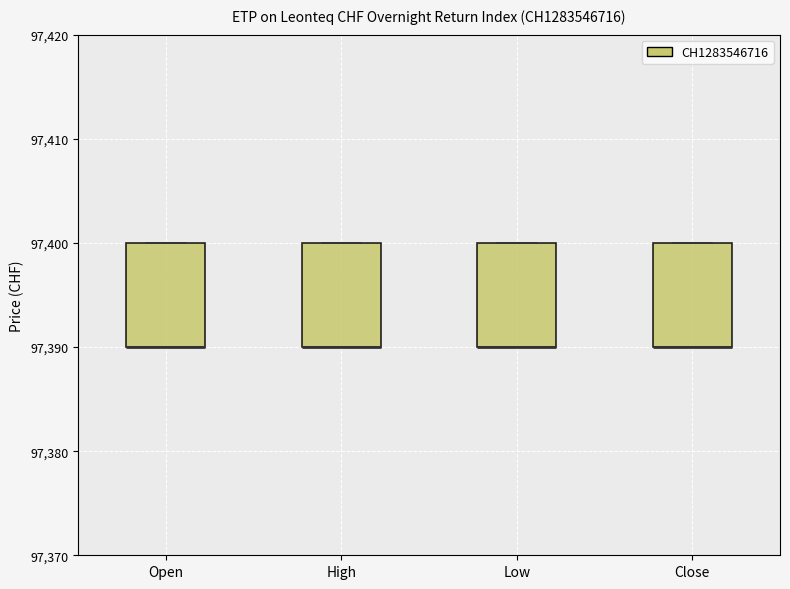

Reading left to right, read every box against the y-axis: the position of its median line, the range the box covers, and the ends of its whiskers. The values are not printed on the chart, so give them approximately, as read against the axis.

Open: median 97390 (drawn on the box's lower edge), box 97390 to 97400, whiskers 97390 to 97400
High: median 97390 (drawn on the box's lower edge), box 97390 to 97400, whiskers 97390 to 97400
Low: median 97390 (drawn on the box's lower edge), box 97390 to 97400, whiskers 97390 to 97400
Close: median 97390 (drawn on the box's lower edge), box 97390 to 97400, whiskers 97390 to 97400